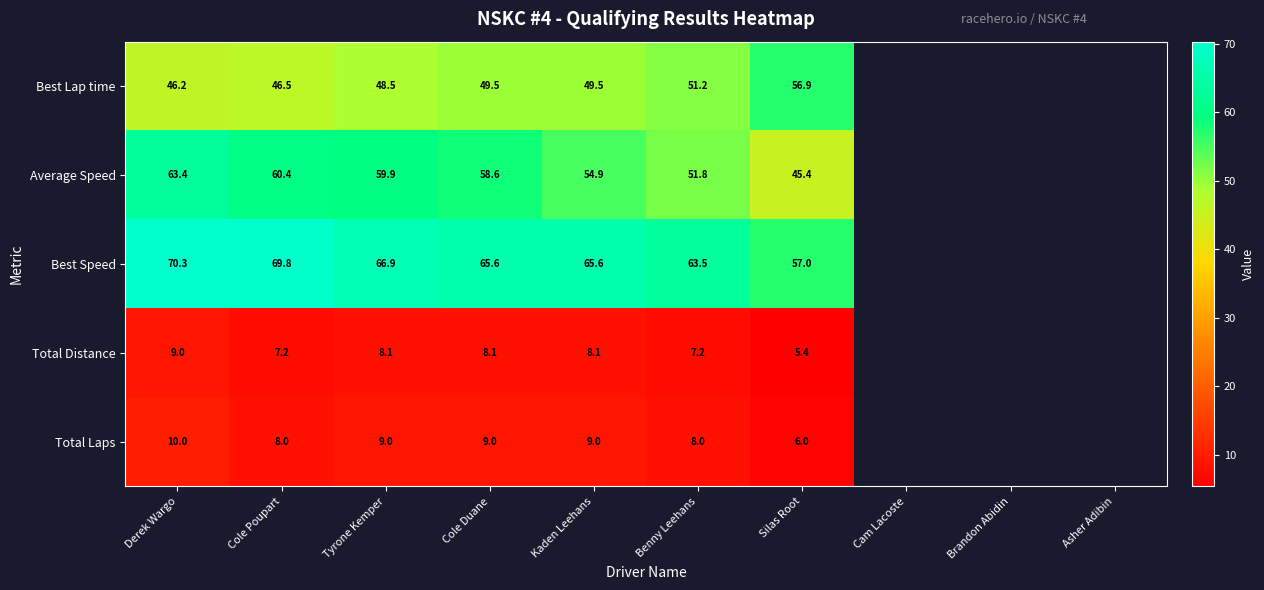

At Silas Root, list the series in order from largest to smallest.

Best Speed, Best Lap time, Average Speed, Total Laps, Total Distance